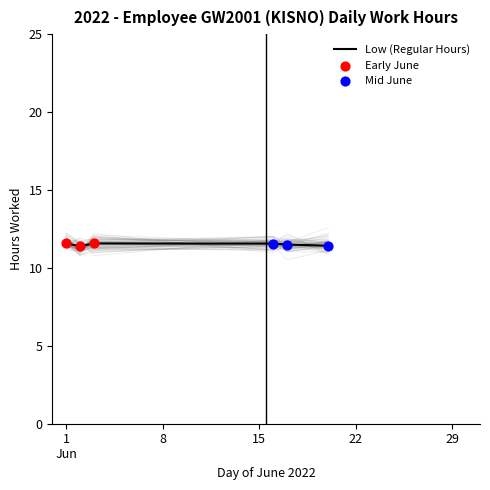

Which has a higher value, 16-Jun (Thu) or 17-Jun (Fri)?

16-Jun (Thu)